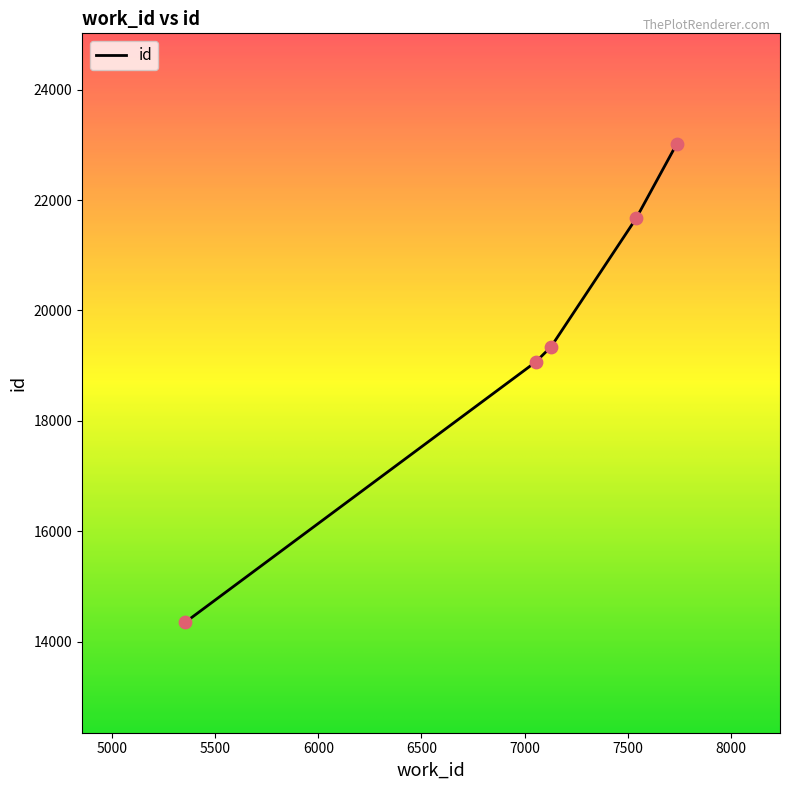

What is the difference between the maximum and minimum values?

8672